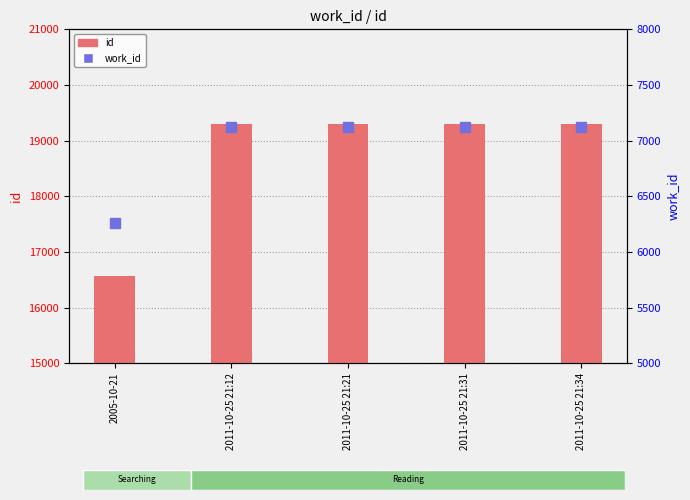

At which category is the sum across all series the highest?

2011-10-25 21:34